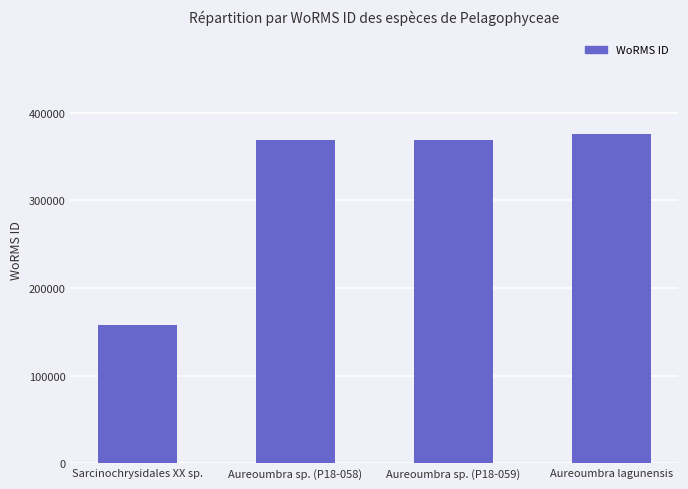

The chart shows a value of 93524 at Sarcinochrysidales XX sp.. True or false?

False